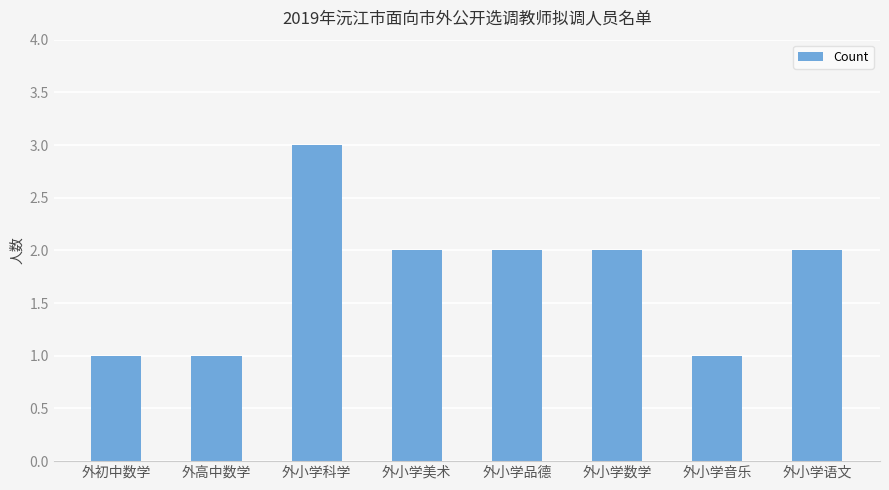

What is the sum of the values at 外小学数学 and 外小学科学?

5